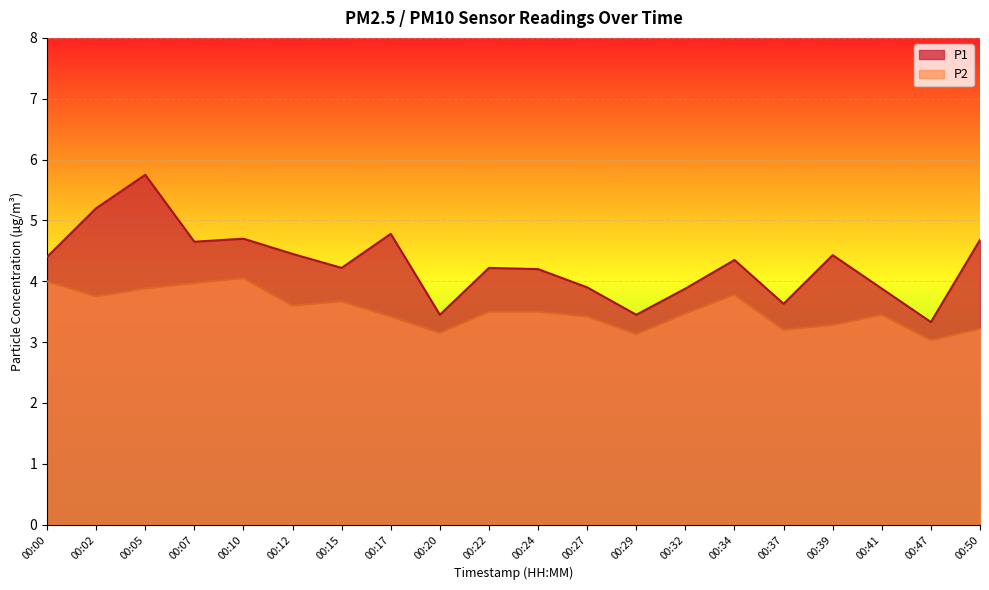

The P1 series shows 1.6 at 00:37. True or false?

False